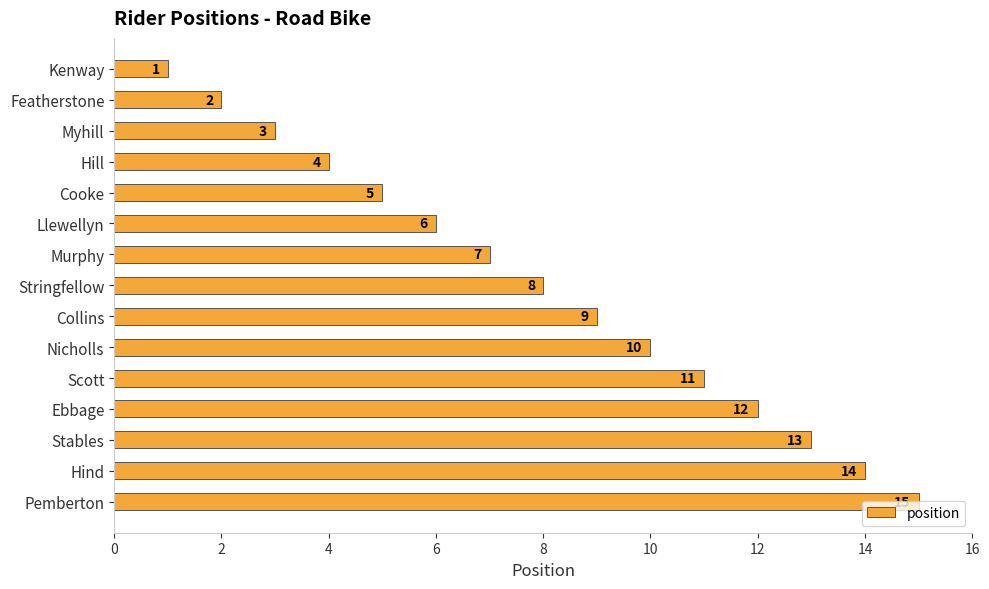

What is the greatest value displayed?

15